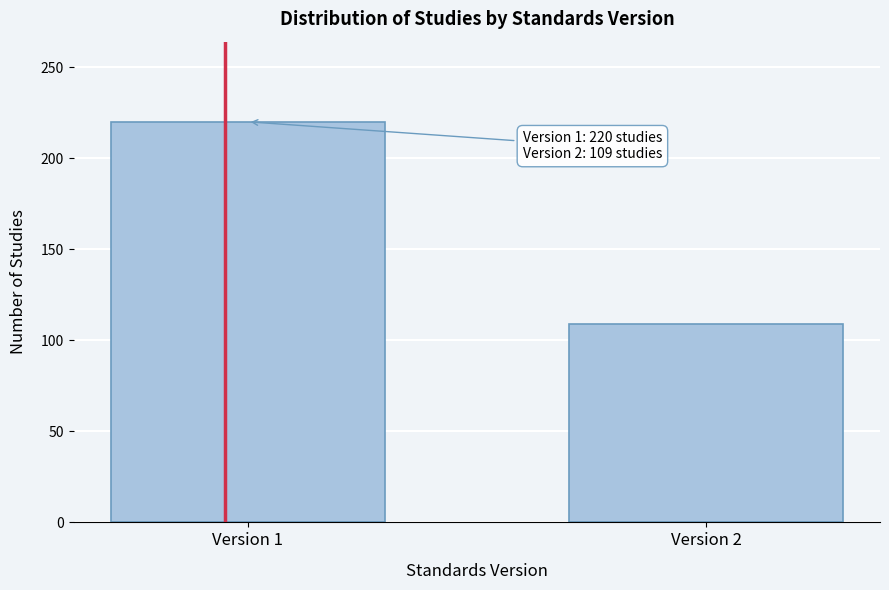

Reading left to right, extract all data points from this chart.

Version 1=220	Version 2=109